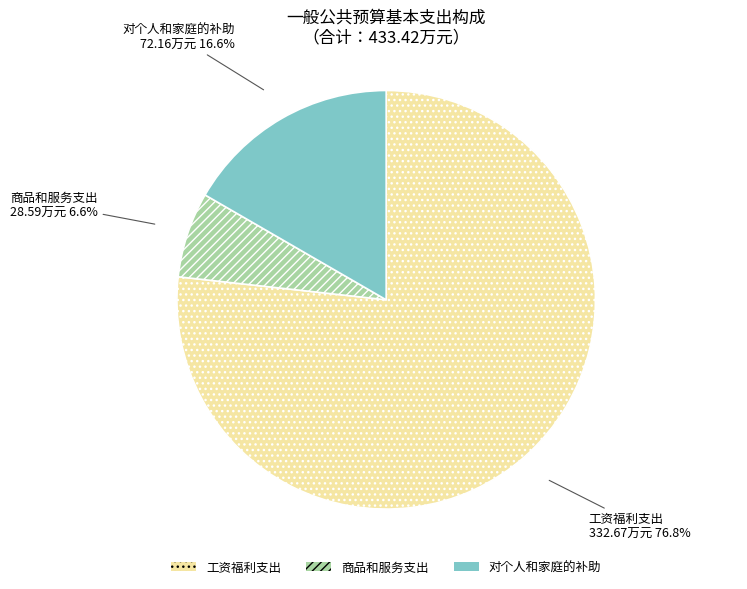

To the nearest percent, what portion does 商品和服务支出 represent?

7%